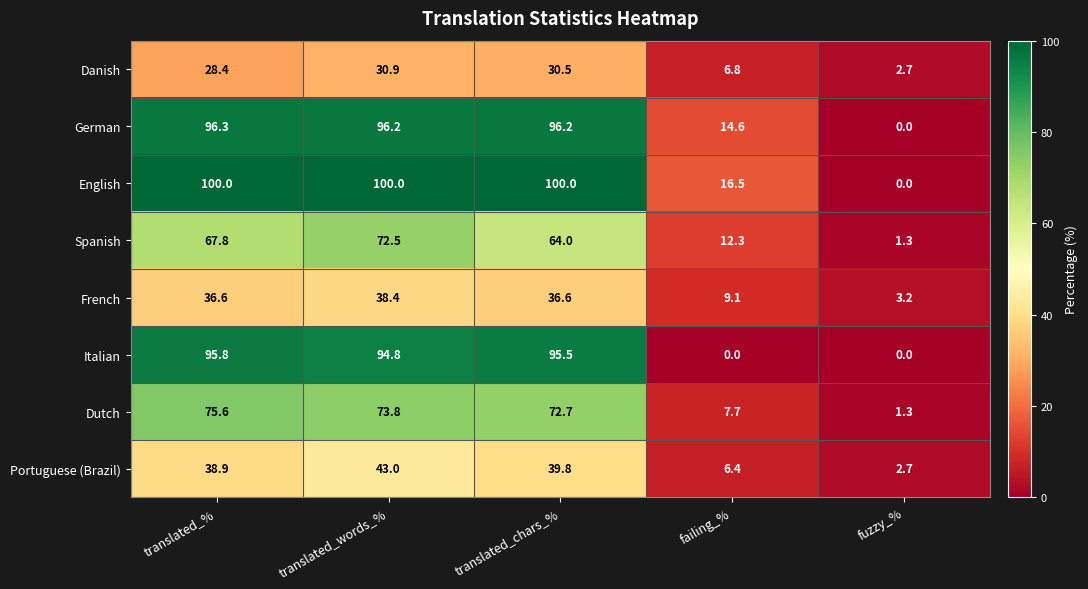

How many values in the Italian series exceed 94?

3